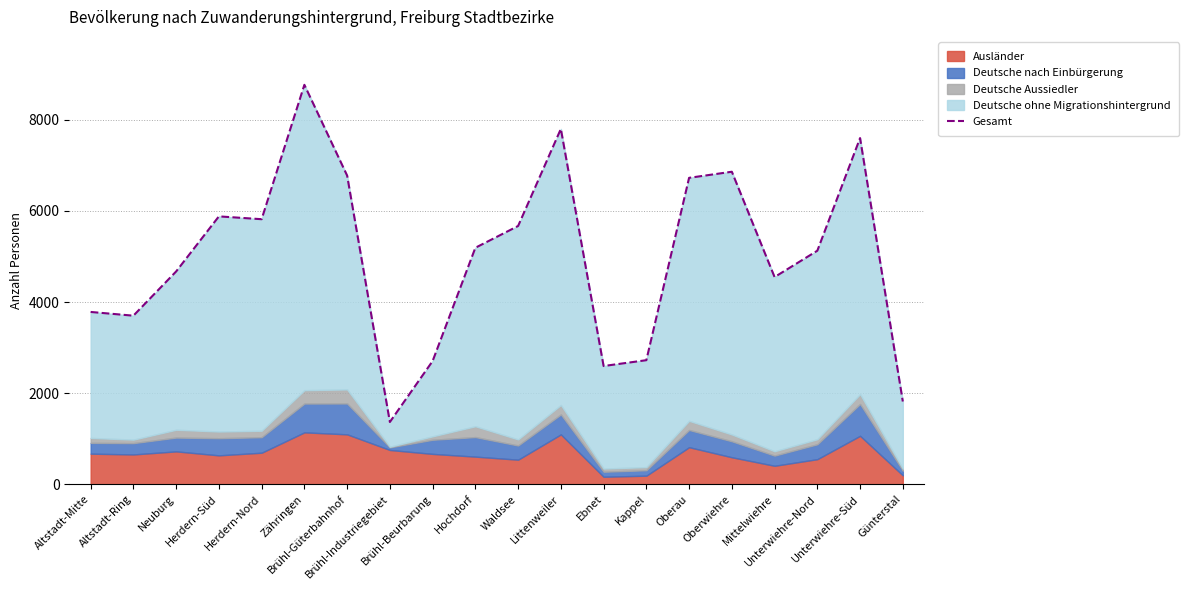

What is the difference between the maximum and second lowest values?

6952